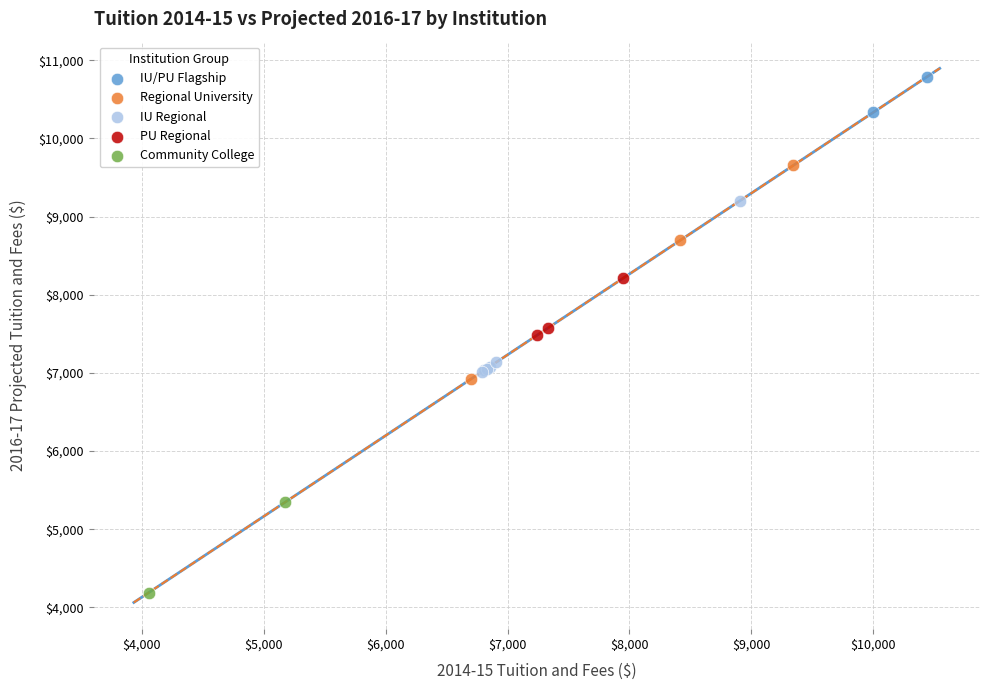

Which series has the largest Y range (max minus min)?

Regional University